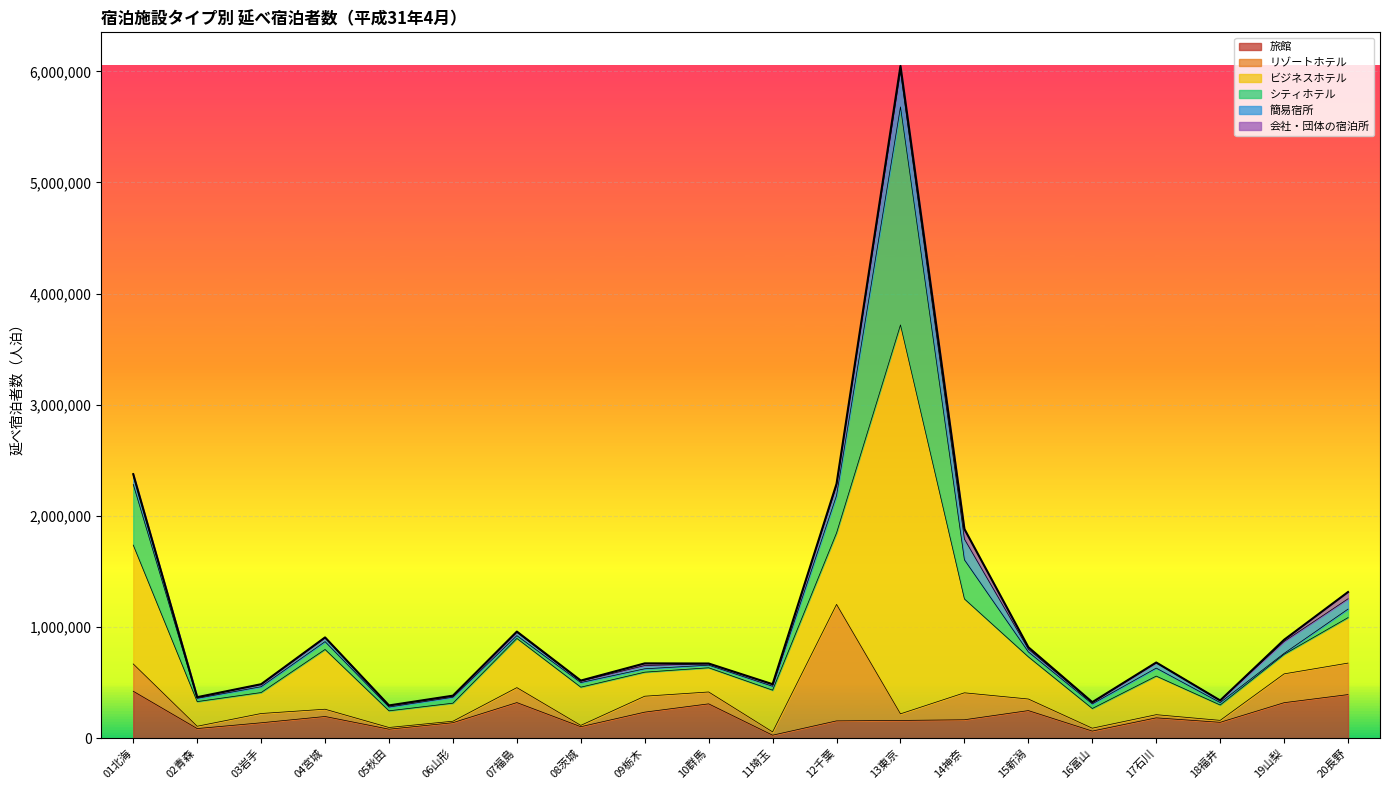

What is the highest value of the 旅館 series?

422960